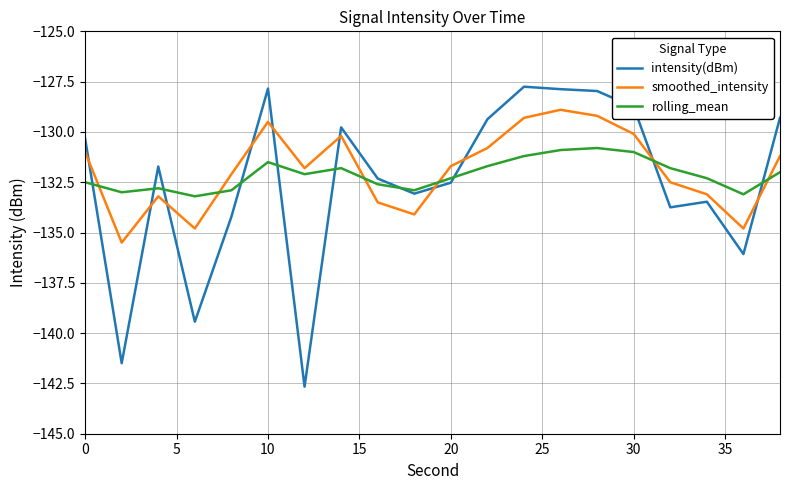

After their last crossing, which series has the higher values: intensity(dBm) or smoothed_intensity?

intensity(dBm)